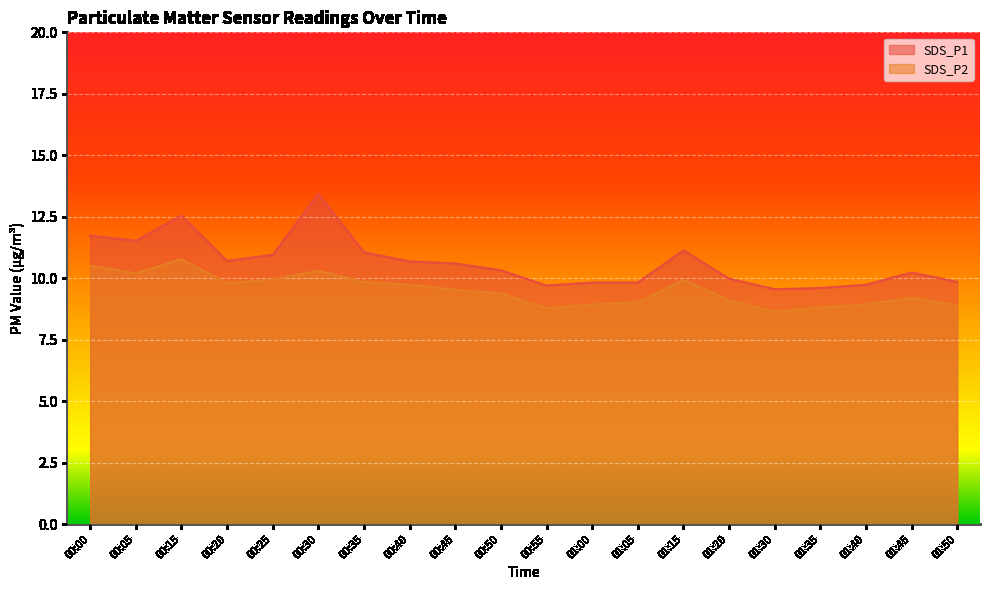

Where is SDS_P2 nearest to the value 9?

01:05